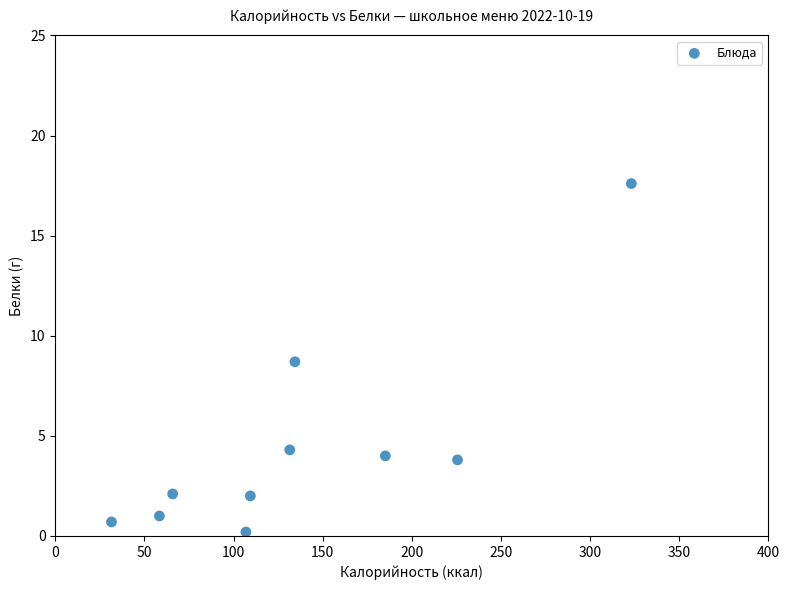

What is the range of X values (max minus min)?

291.6